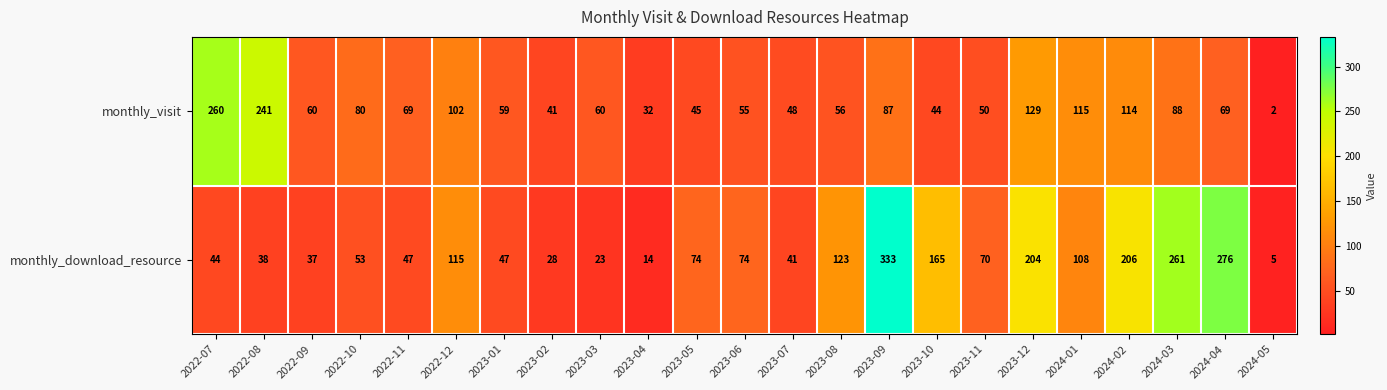

At 2023-01, list the series in order from smallest to largest.

monthly_download_resource, monthly_visit